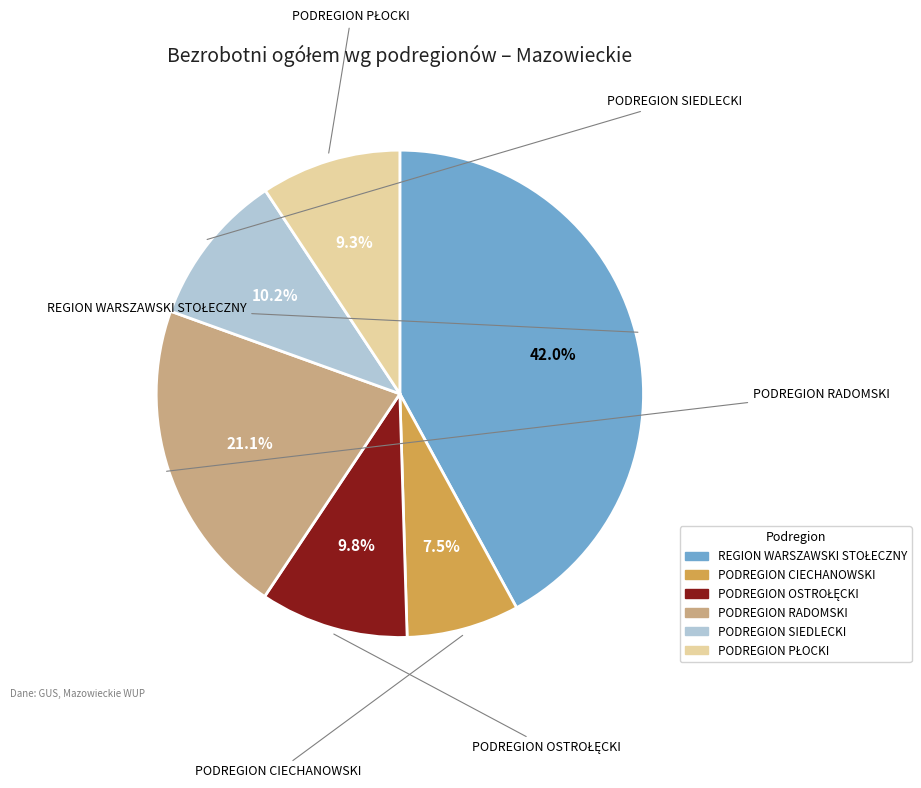

Which slice is the smallest?

PODREGION CIECHANOWSKI